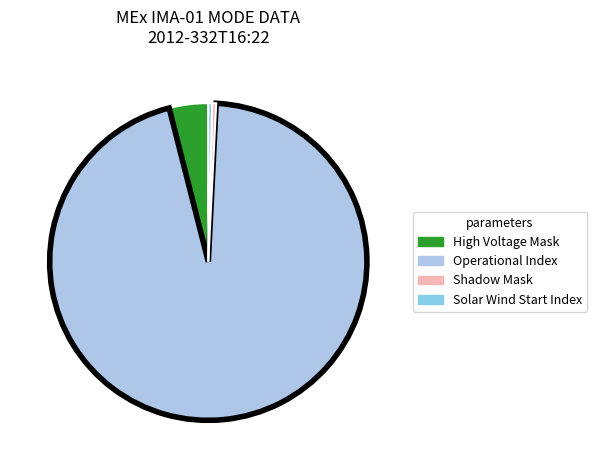

Is there a majority slice in this chart?

Yes